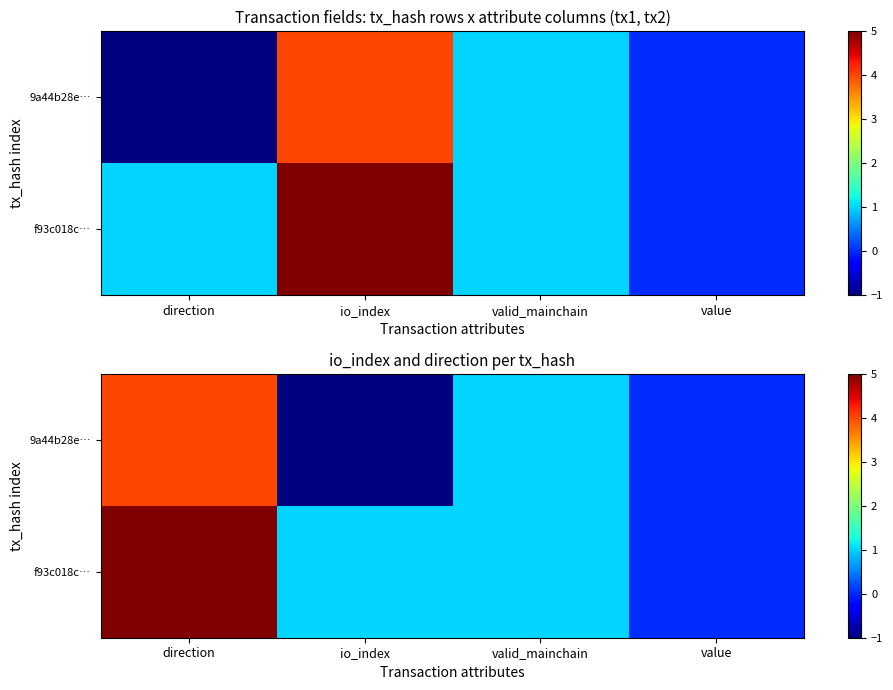

What is the sum of all 9a44b28e… values?

4.0